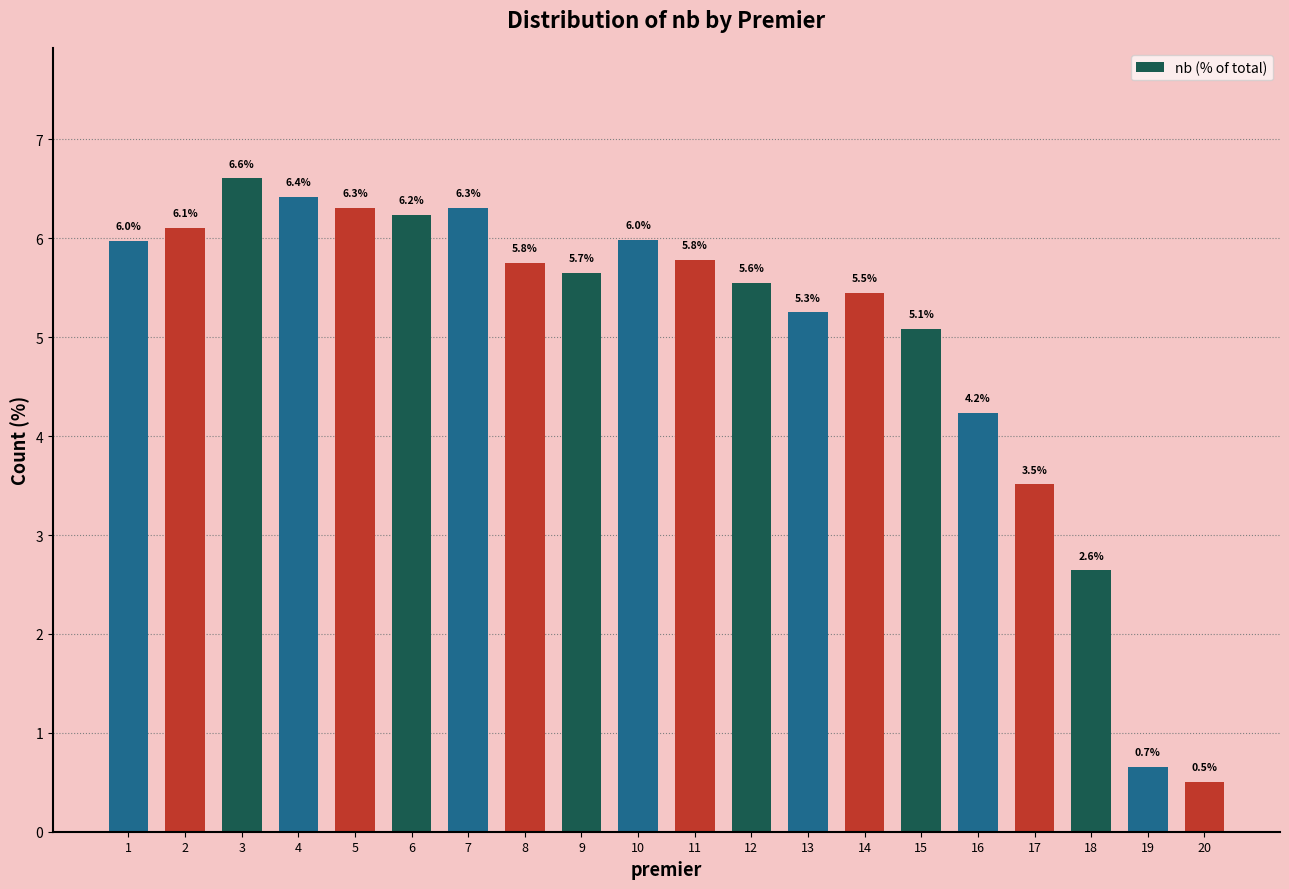

Reading left to right, list all the values displayed in this chart.

1=6.0	2=6.1	3=6.6	4=6.4	5=6.3	6=6.2	7=6.3	8=5.8	9=5.7	10=6.0	11=5.8	12=5.6	13=5.3	14=5.5	15=5.1	16=4.2	17=3.5	18=2.6	19=0.7	20=0.5